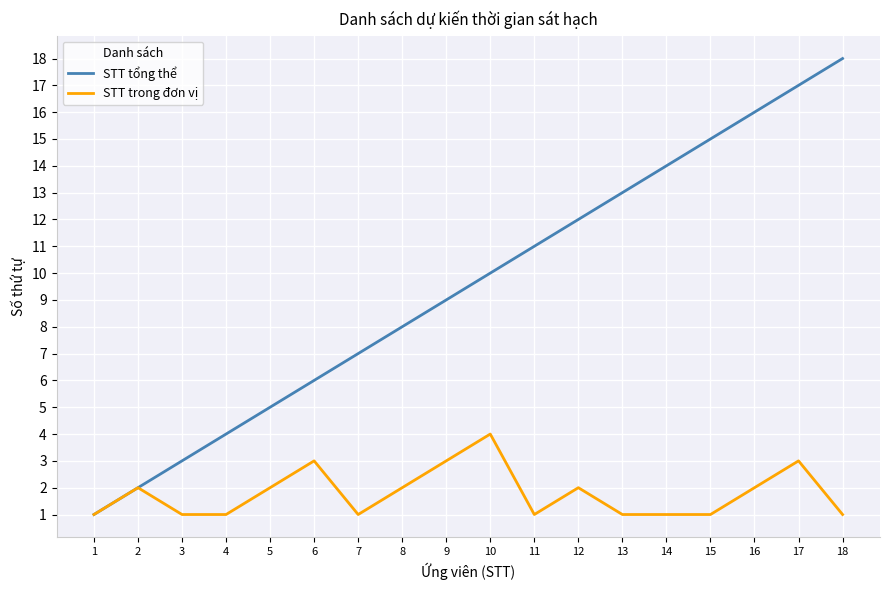

What is the smallest value displayed?

1